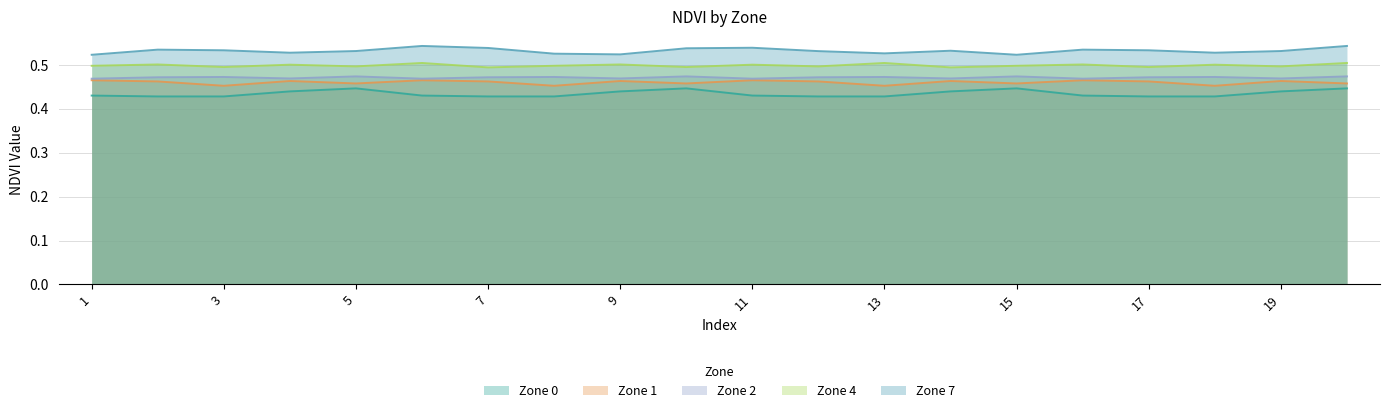

Reading right to left, extract all data points from this chart.

Zone 0: 0.4	0.4	0.4	0.4	0.4	0.4	0.4	0.4	0.4	0.4	0.4	0.4	0.4	0.4	0.4	0.4	0.4	0.4	0.4	0.4
Zone 1: 0.5	0.5	0.5	0.5	0.5	0.5	0.5	0.5	0.5	0.5	0.5	0.5	0.5	0.5	0.5	0.5	0.5	0.5	0.5	0.5
Zone 2: 0.5	0.5	0.5	0.5	0.5	0.5	0.5	0.5	0.5	0.5	0.5	0.5	0.5	0.5	0.5	0.5	0.5	0.5	0.5	0.5
Zone 4: 0.5	0.5	0.5	0.5	0.5	0.5	0.5	0.5	0.5	0.5	0.5	0.5	0.5	0.5	0.5	0.5	0.5	0.5	0.5	0.5
Zone 7: 0.5	0.5	0.5	0.5	0.5	0.5	0.5	0.5	0.5	0.5	0.5	0.5	0.5	0.5	0.5	0.5	0.5	0.5	0.5	0.5